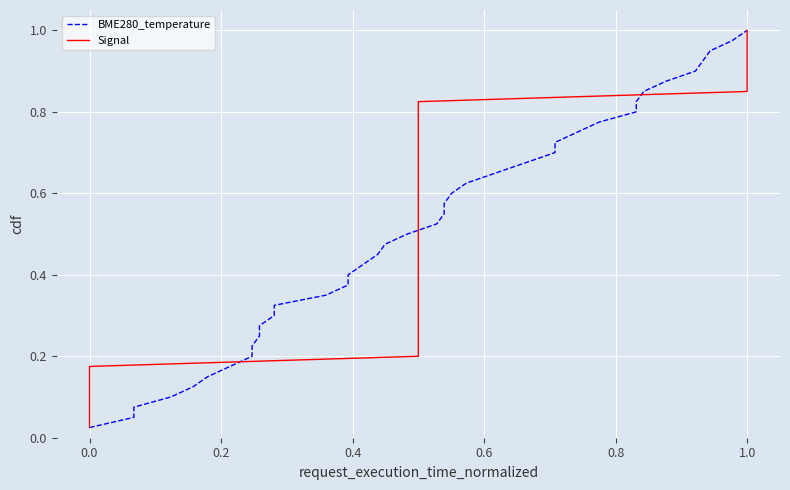

Does the chart display data point markers on the line(s)?

No